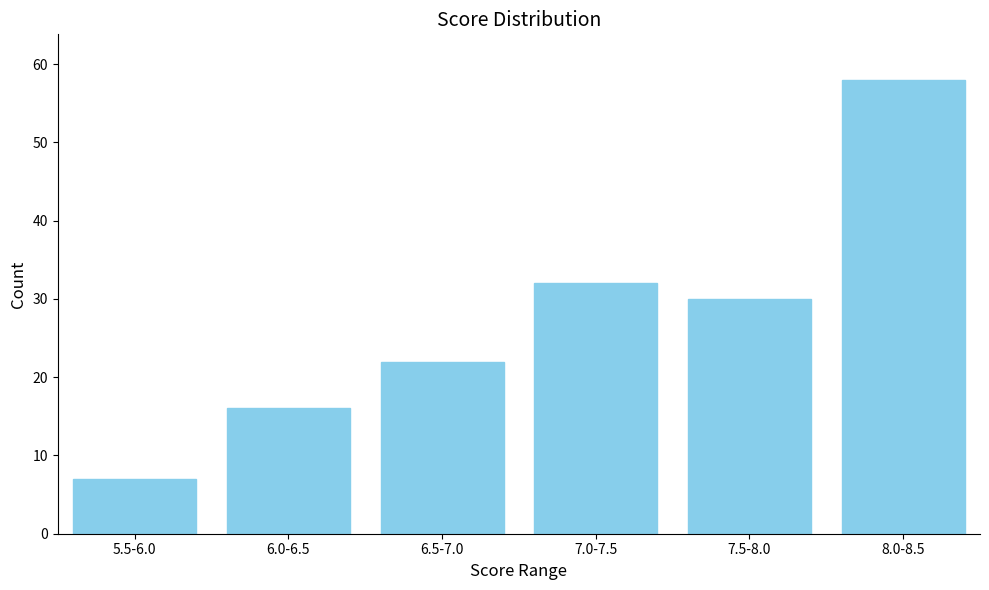

Reading left to right, what are all the values shown in this chart?

7	16	22	32	30	58